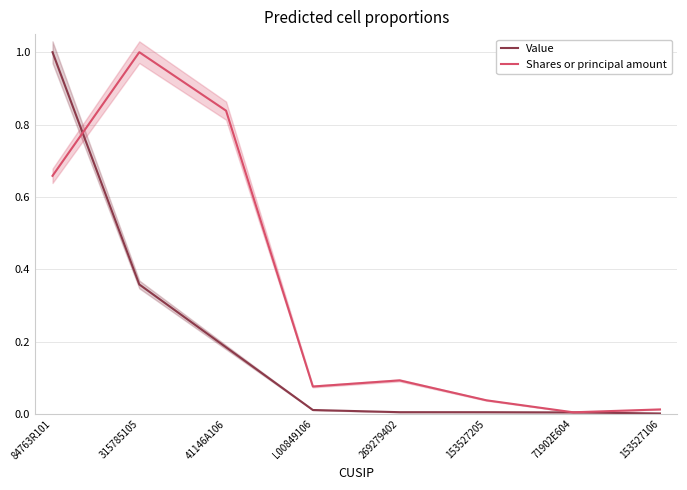

Read the Shares or principal amount value at 41146A106.

0.8